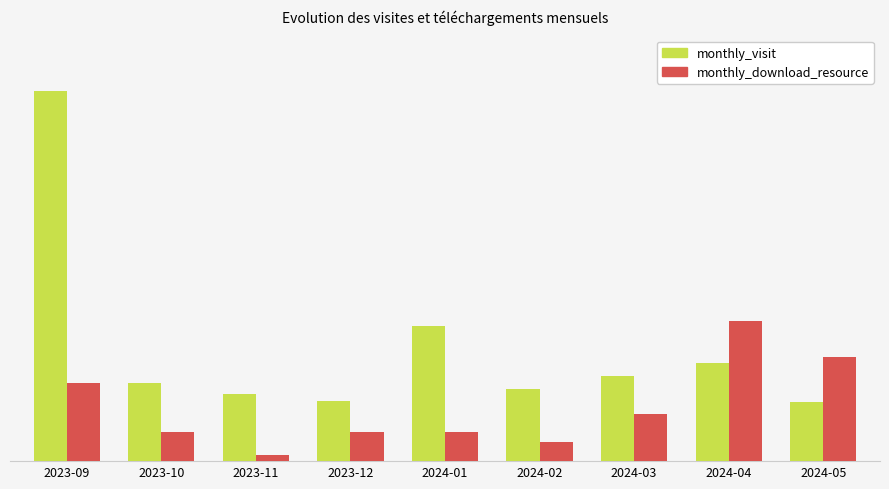

Are the bars horizontal?

No